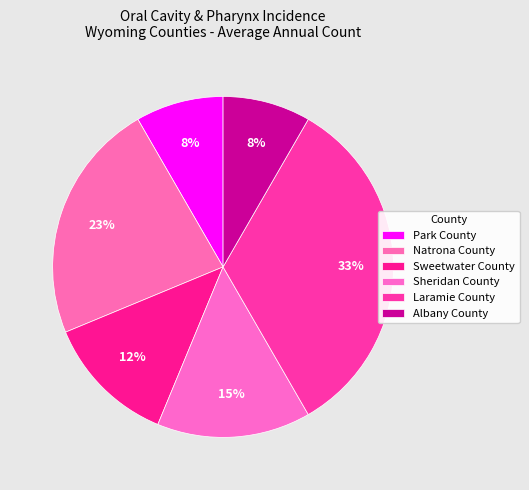

Rank the categories by value from lowest to highest.

Park County, Albany County, Sweetwater County, Sheridan County, Natrona County, Laramie County